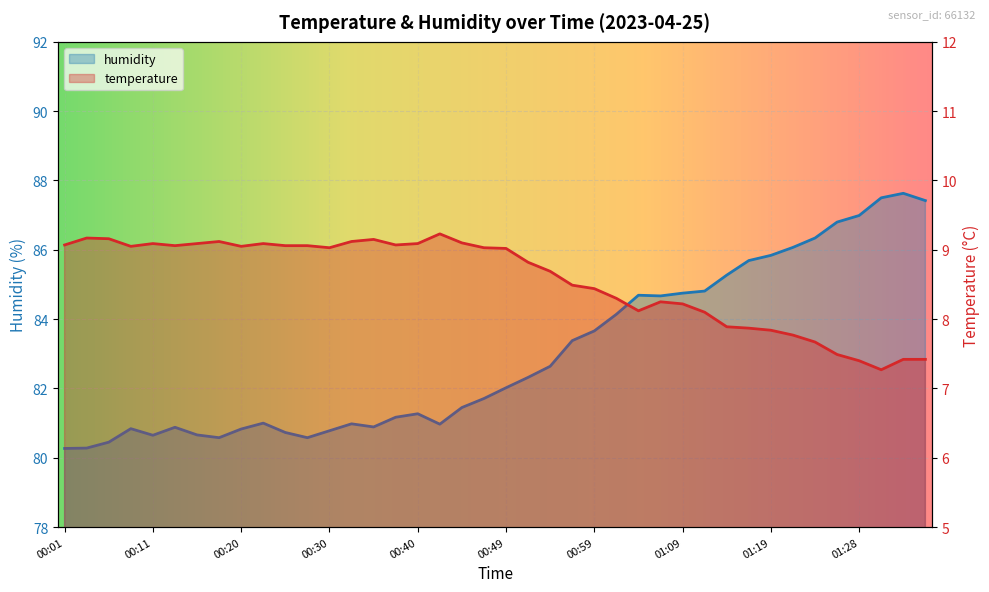

True or false: humidity and temperature intersect in this chart.

False